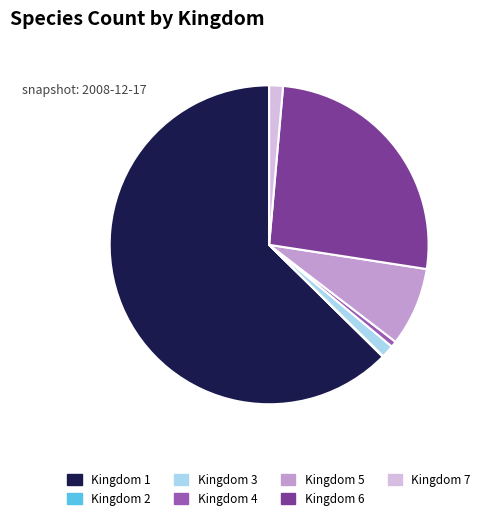

Which has a higher value, Kingdom 1 or Kingdom 5?

Kingdom 1